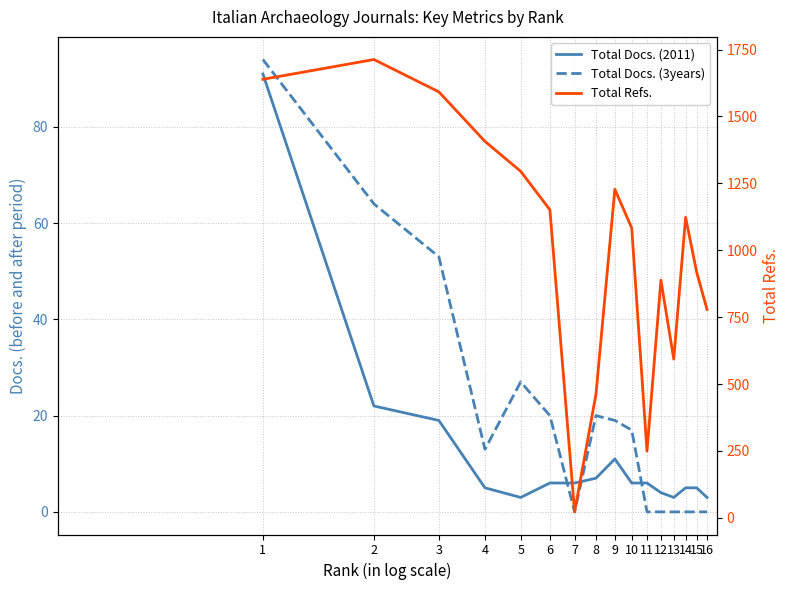

Which series has the largest total across all categories?

Total Refs.